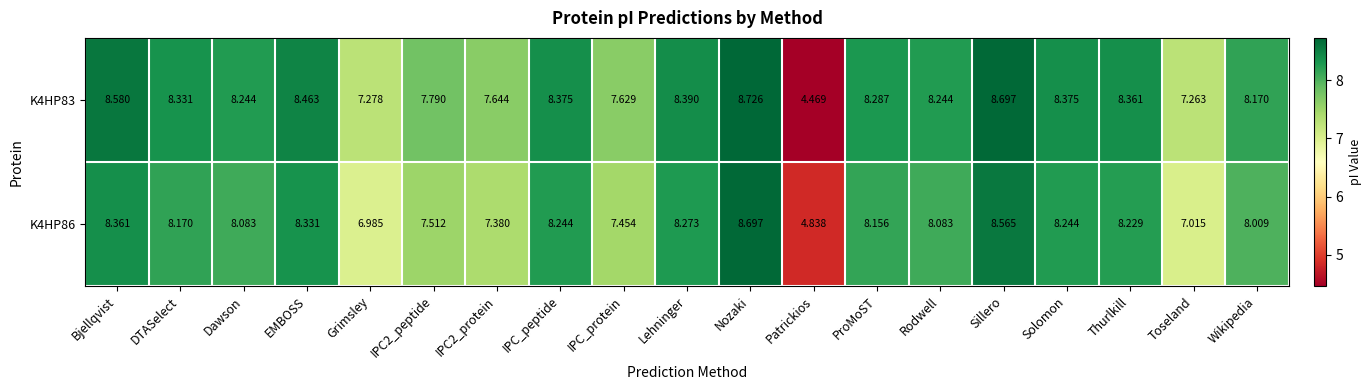

Which series changed the most between IPC2_peptide and IPC_peptide?

K4HP86